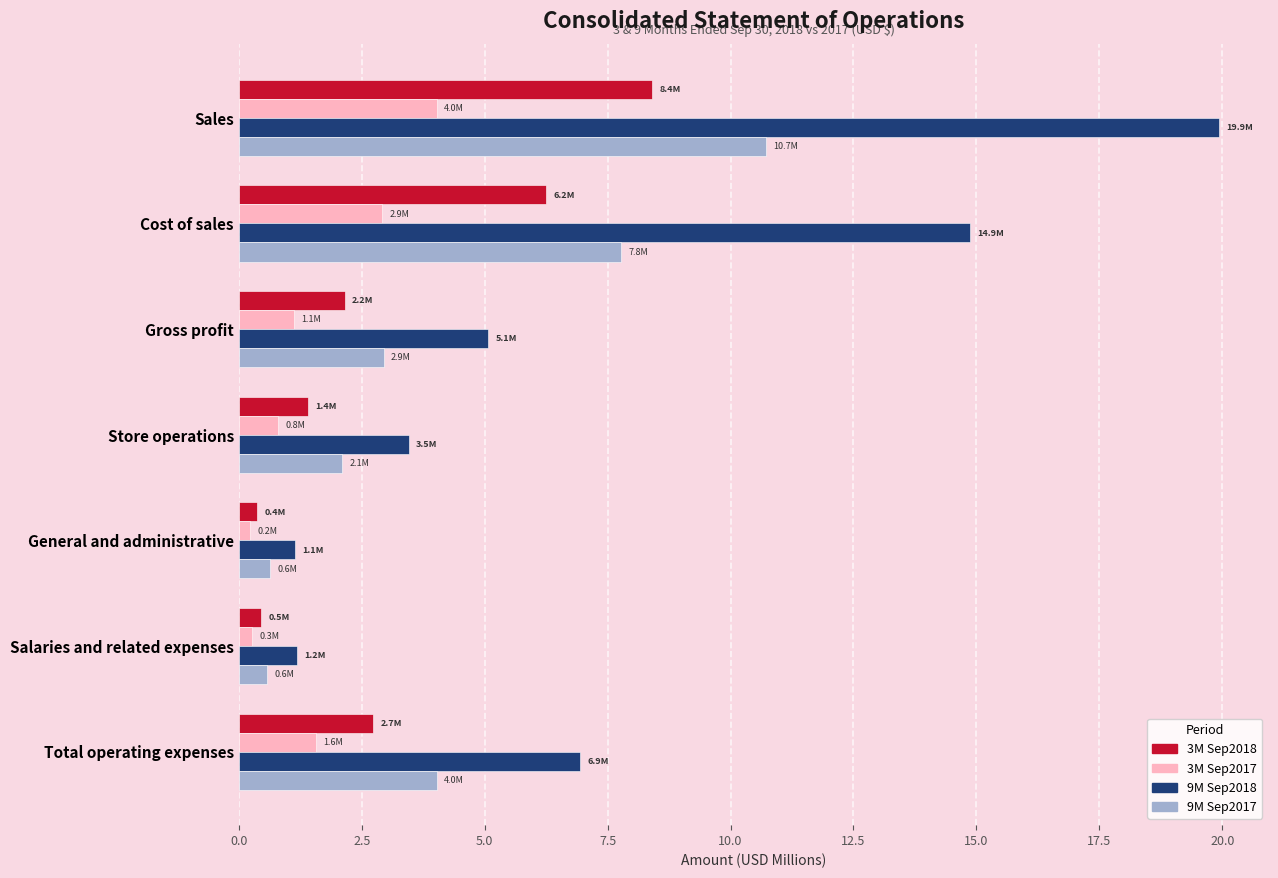

At how many categories does at least one series exceed 15?

1